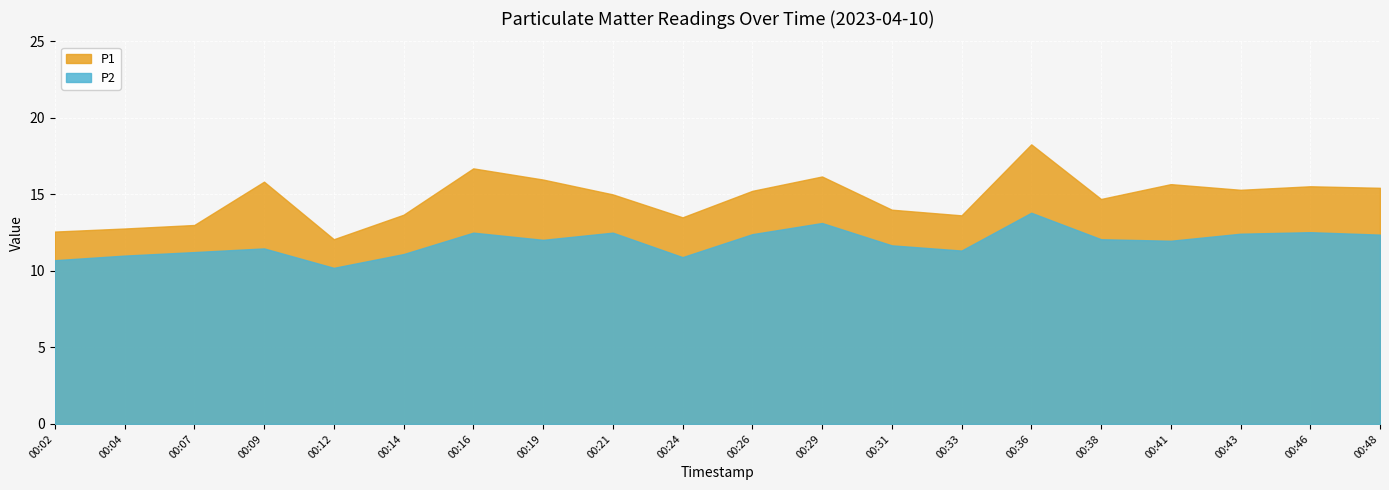

List the labels in order of P1 value, largest first.

00:36, 00:16, 00:29, 00:19, 00:09, 00:41, 00:46, 00:48, 00:43, 00:26, 00:21, 00:38, 00:31, 00:14, 00:33, 00:24, 00:07, 00:04, 00:02, 00:12